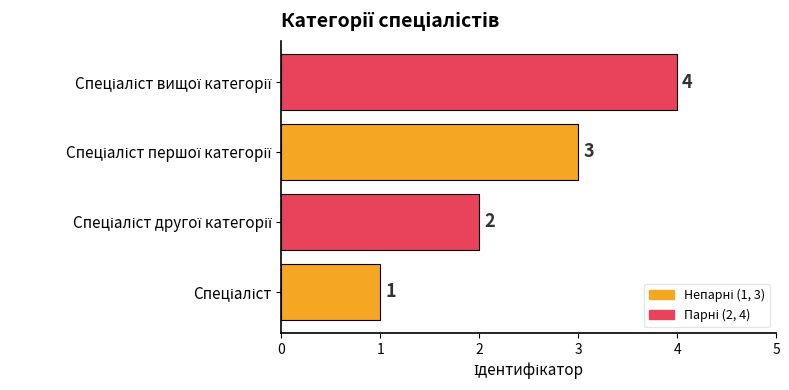

What is the sum of all values?

10